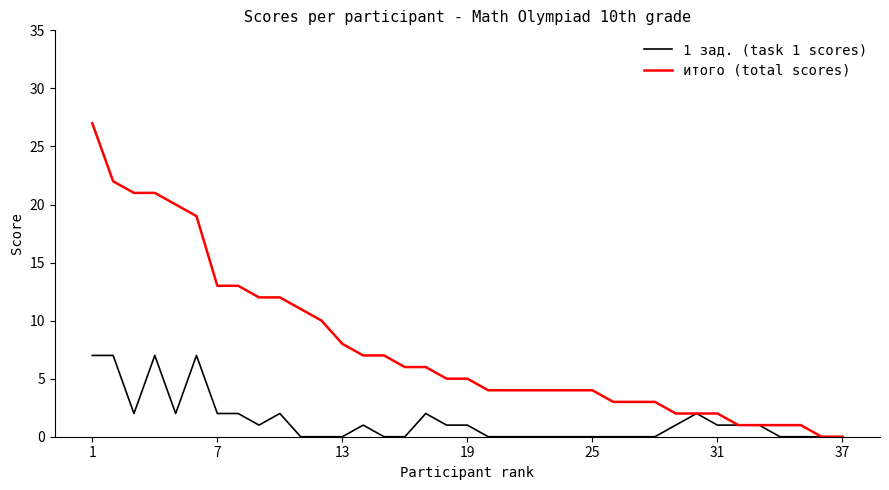

Reading left to right, list all the values displayed in this chart.

1 зад. (task 1 scores): 7	7	2	7	2	7	2	2	1	2	0	0	0	1	0	0	2	1	1	0	0	0	0	0	0	0	0	0	1	2	1	1	1	0	0	0	0
итого (total scores): 27	22	21	21	20	19	13	13	12	12	11	10	8	7	7	6	6	5	5	4	4	4	4	4	4	3	3	3	2	2	2	1	1	1	1	0	0